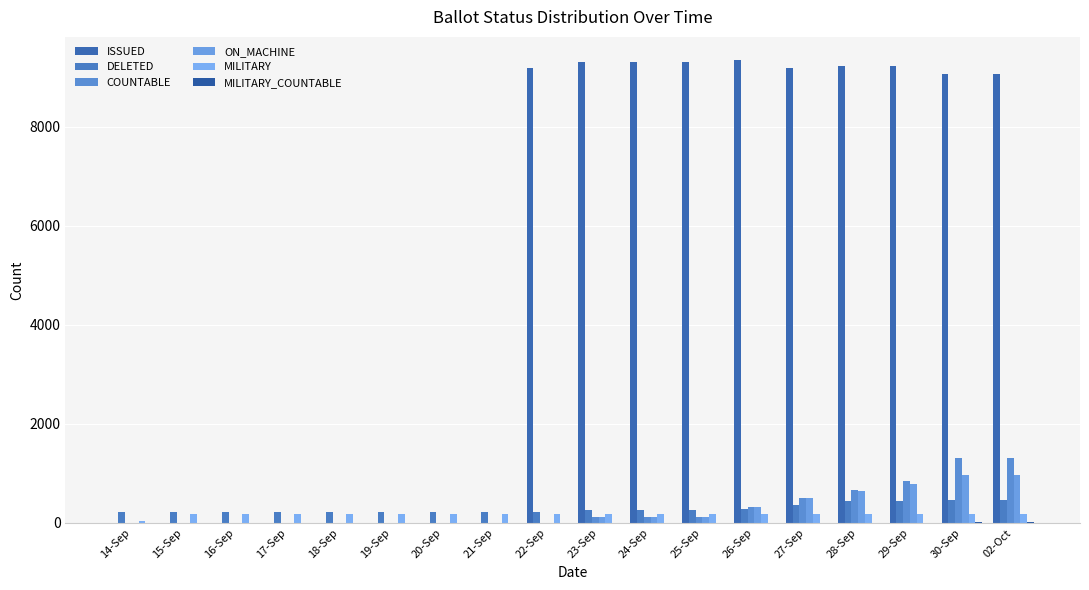

Are the bars grouped side by side (vs. stacked)?

Yes